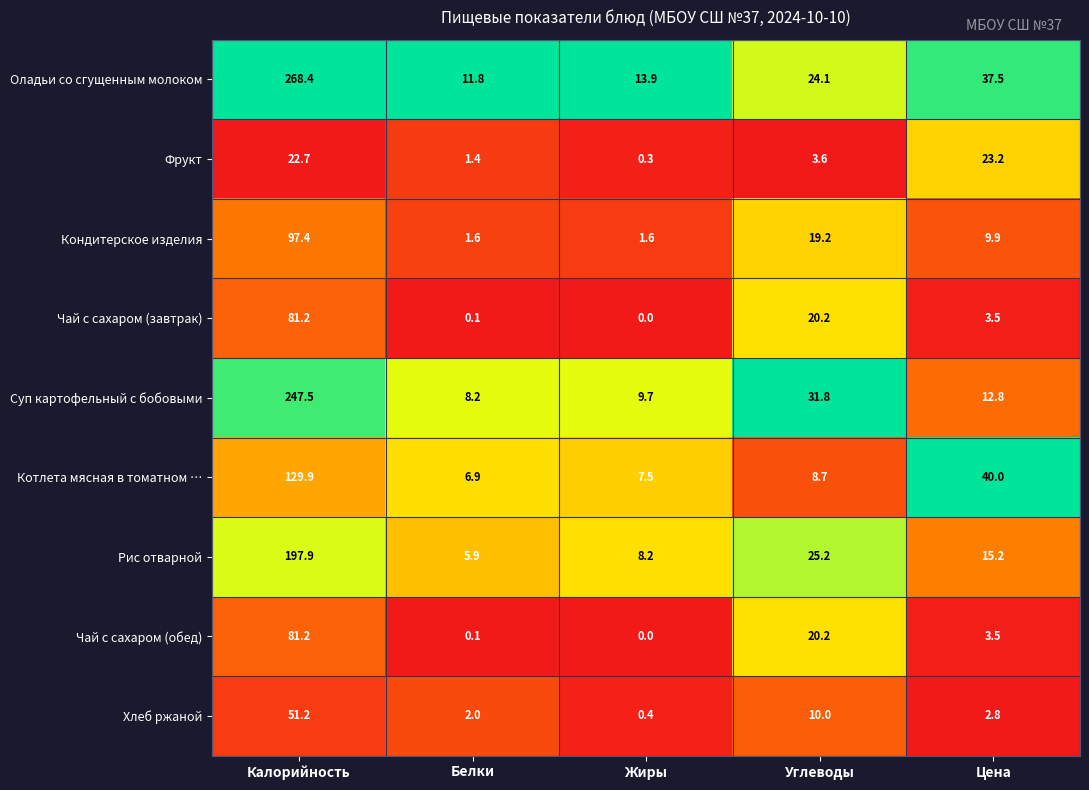

What is the total value across all series at Цена?

148.4